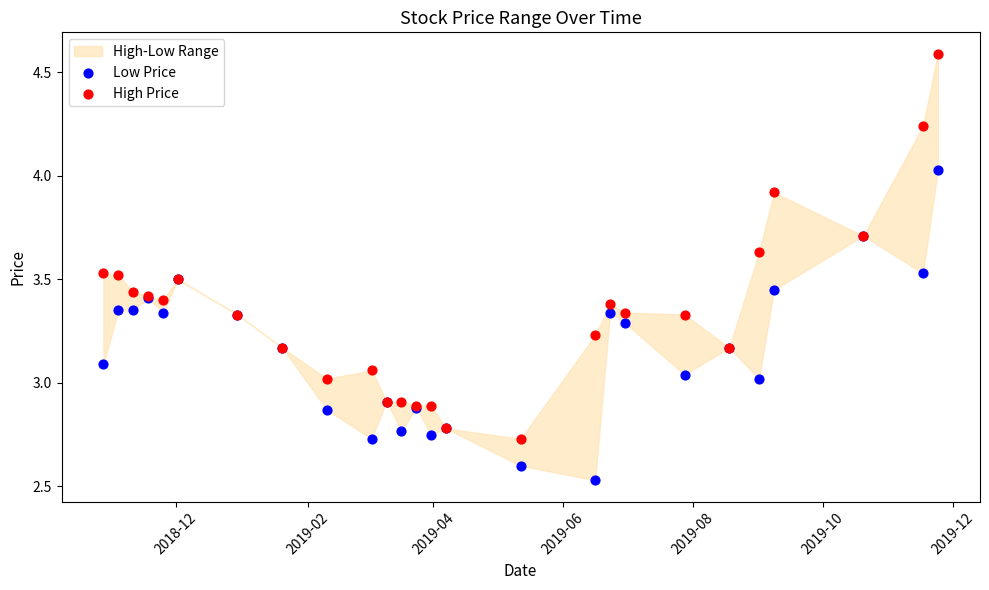

Which series reaches the minimum Y coordinate?

Low Price